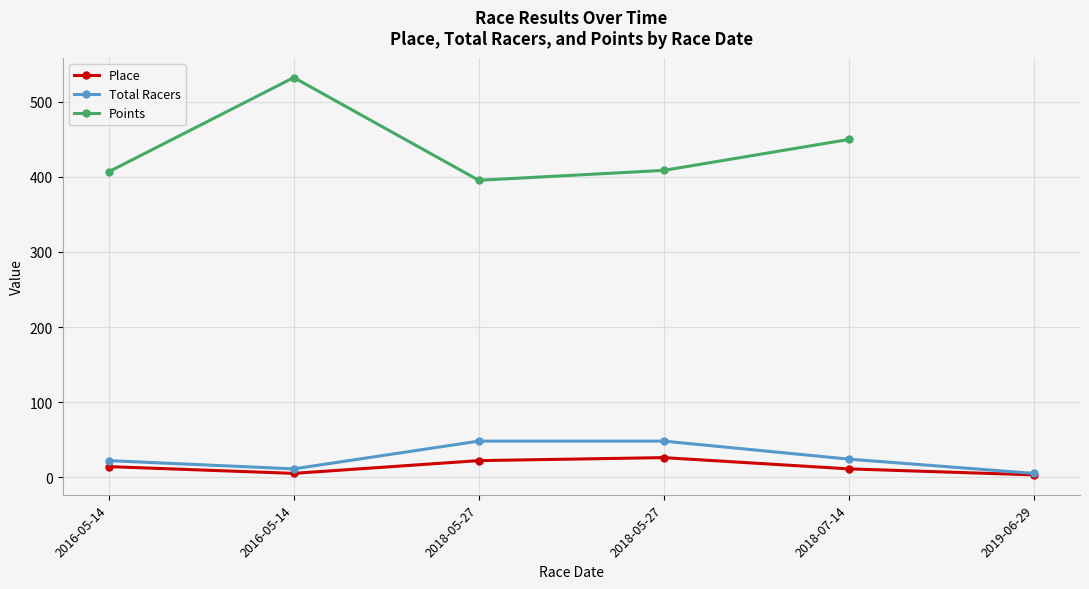

At which label does Total Racers reach its peak?

2018-05-27